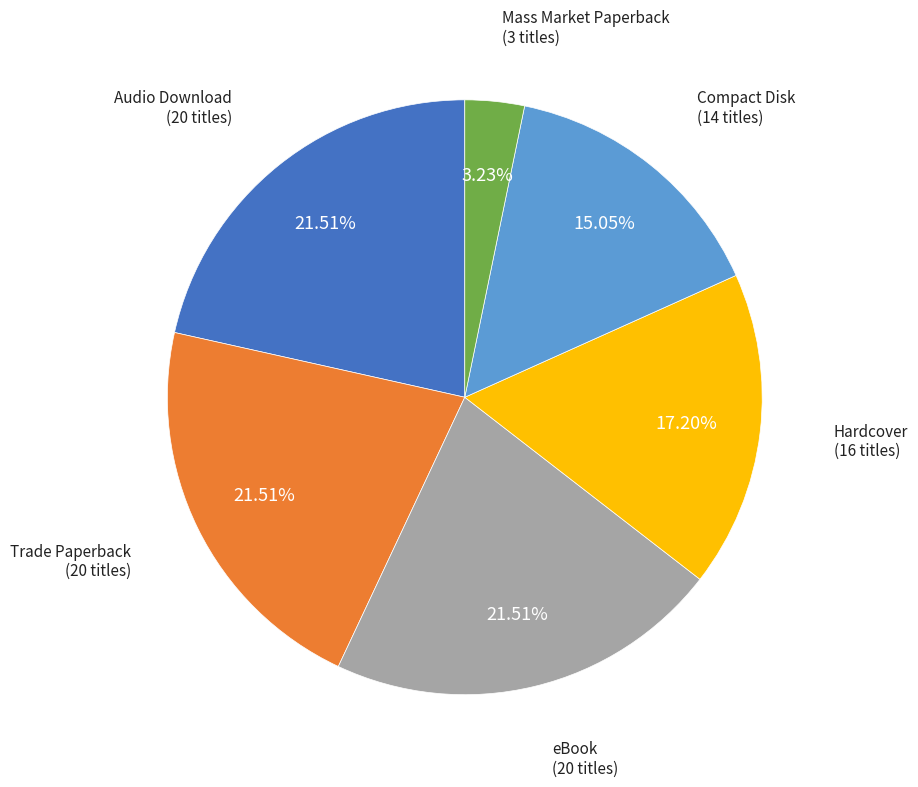

To the nearest percent, what is the average slice percentage?

17%